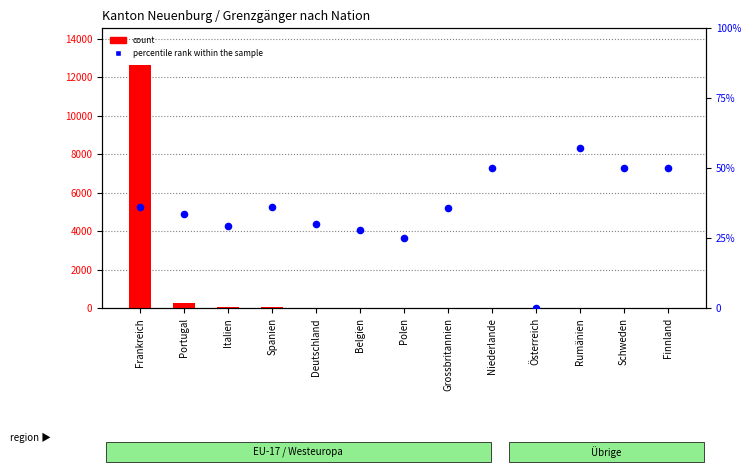

Which series has the largest total across all categories?

count